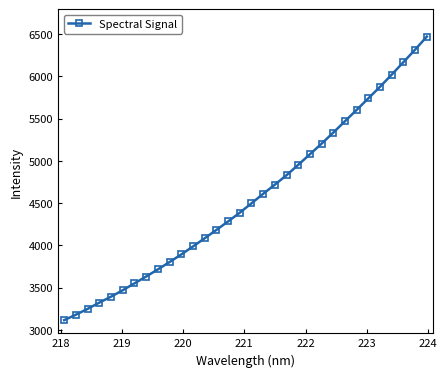

What is the difference between the second highest and second lowest values?

3137.3